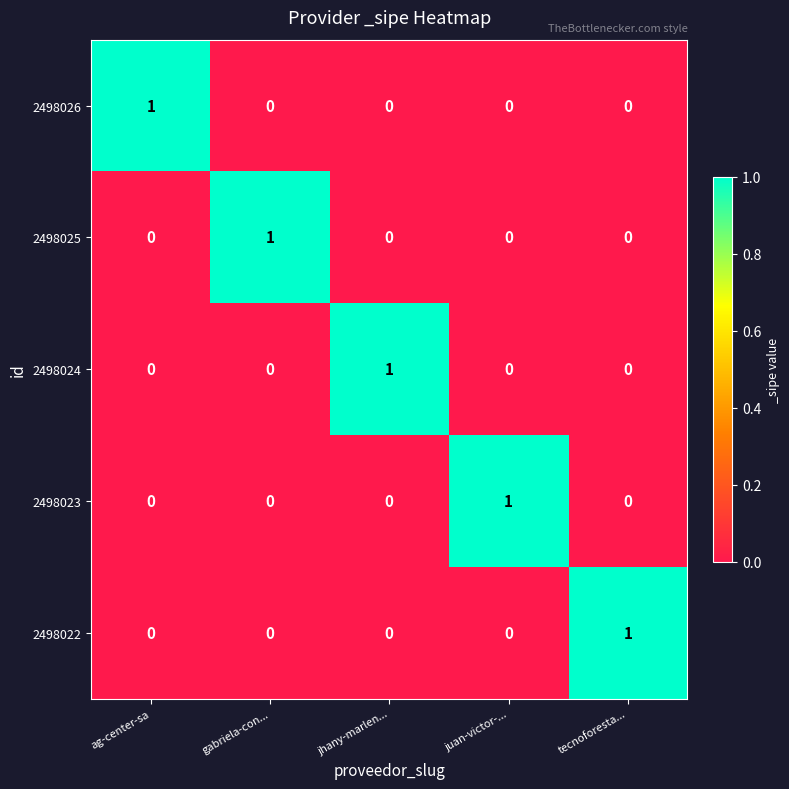

At how many categories does at least one series exceed 0?

5